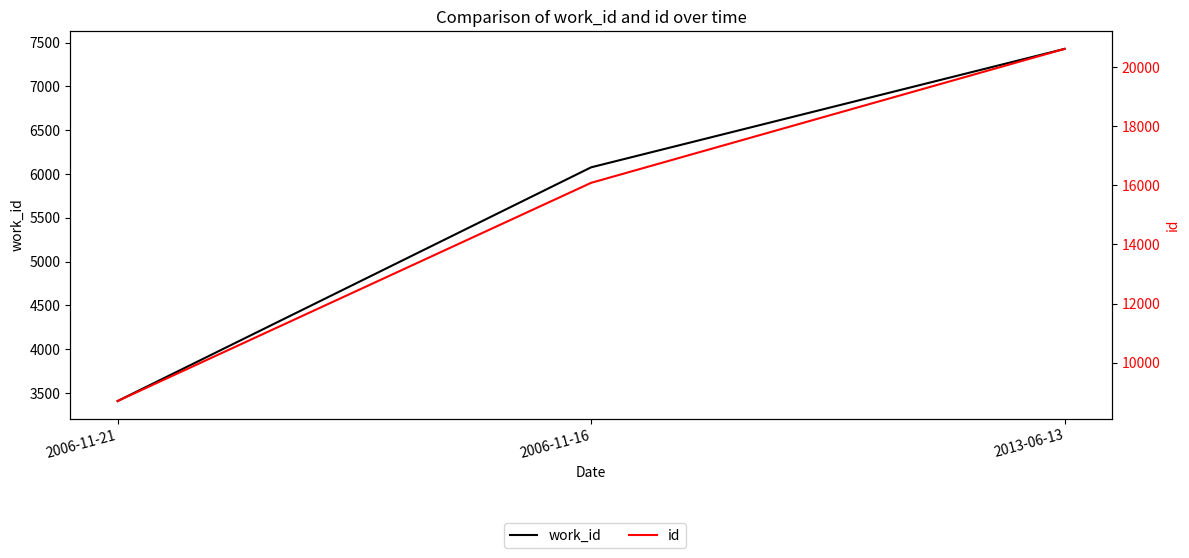

At which label does id first exceed 16085?

2013-06-13